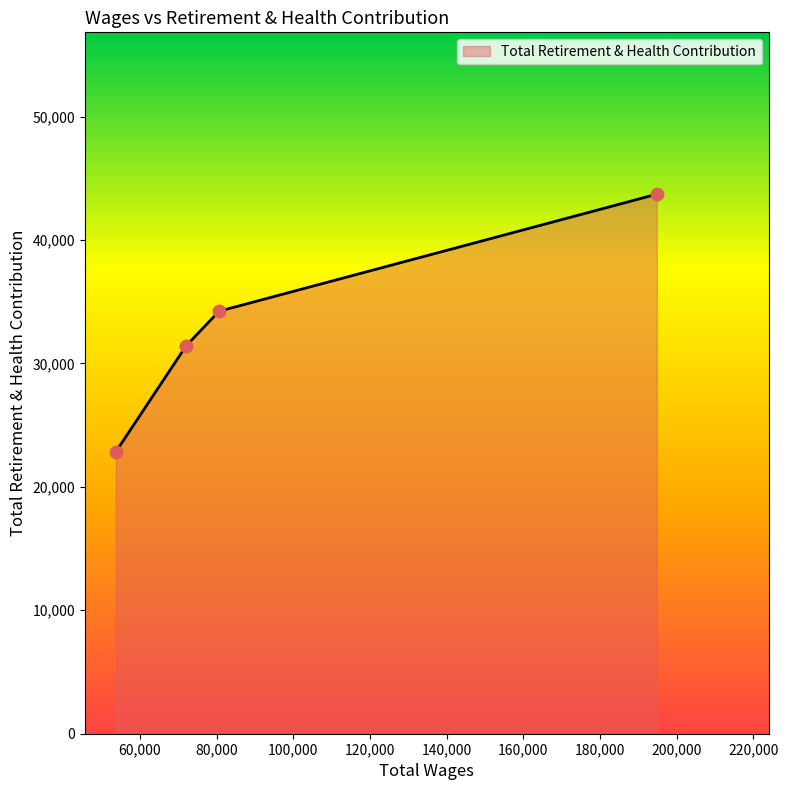

What is the difference between the maximum and minimum values?

20879